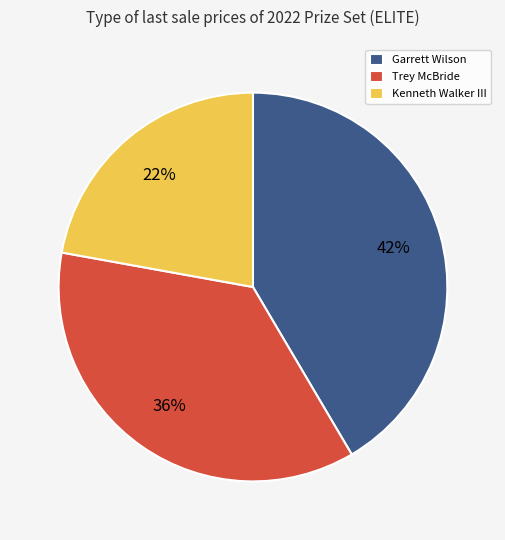

Does any single category account for the majority?

No